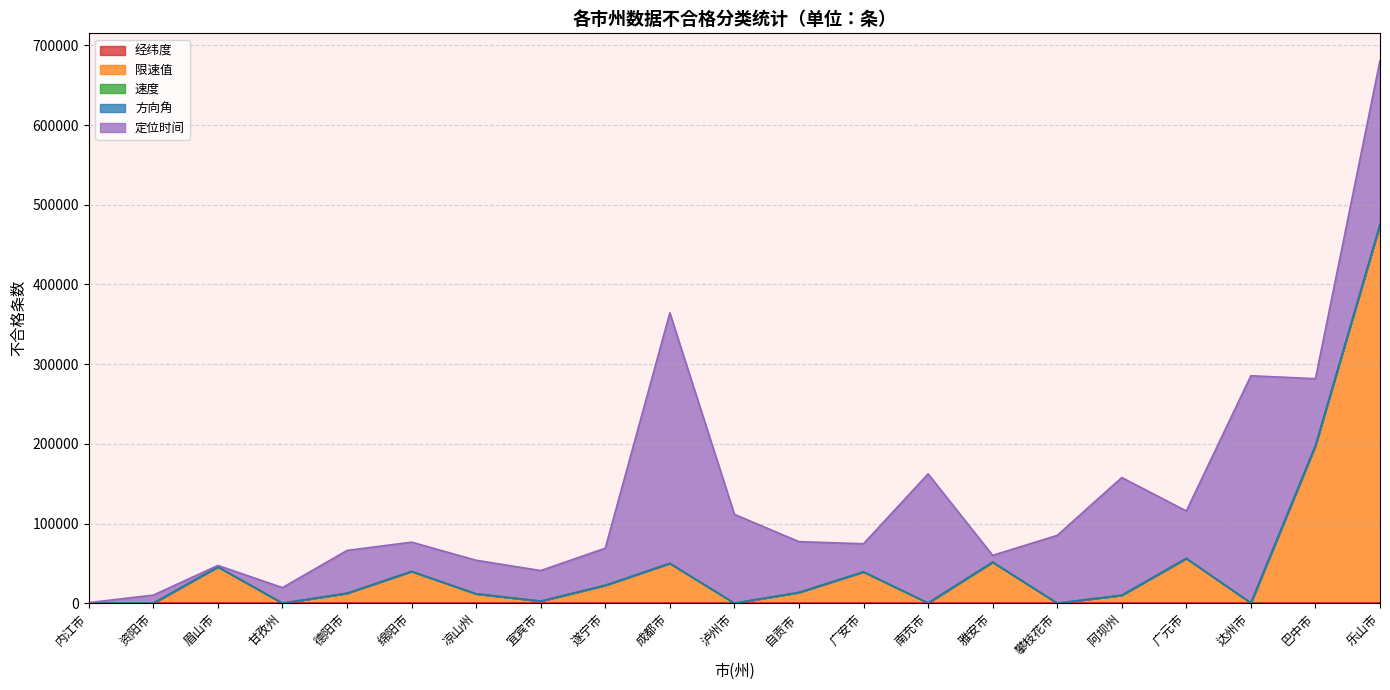

The value of 限速值 at 资阳市 is -272073. True or false?

False